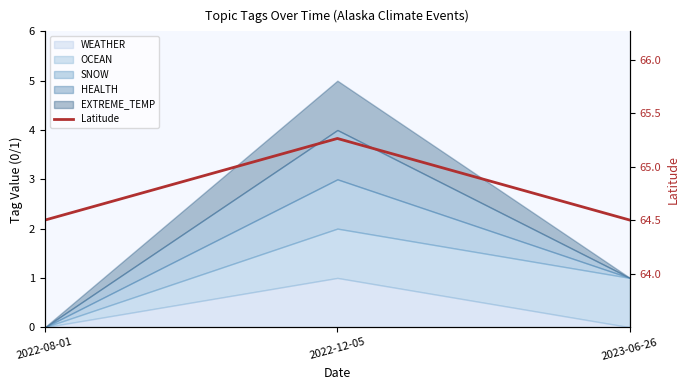

Approximately how many times larger is the value at 2023-06-26 compared to 2022-12-05?

1.0